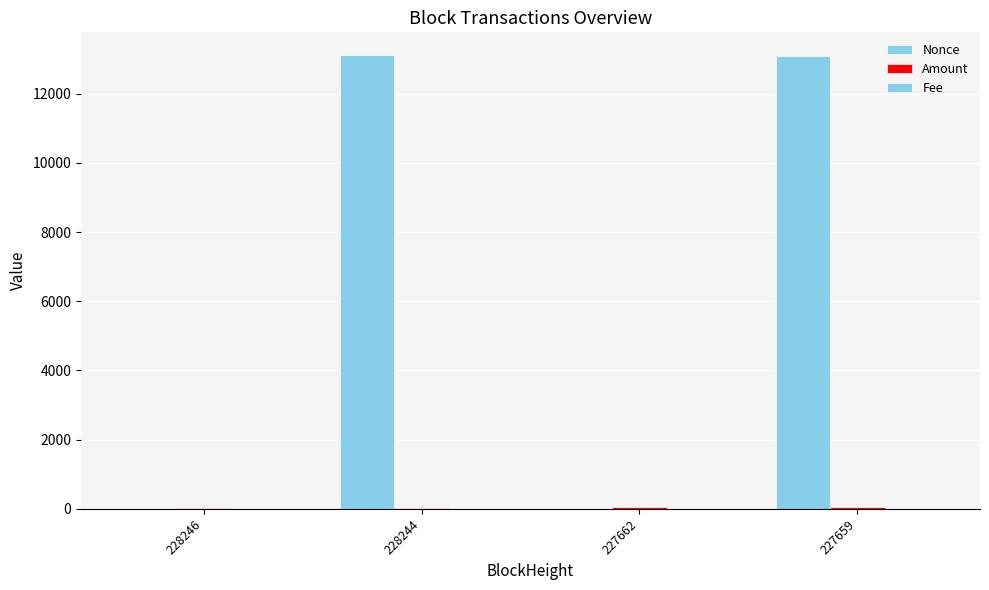

Does the chart contain stacked bars?

No